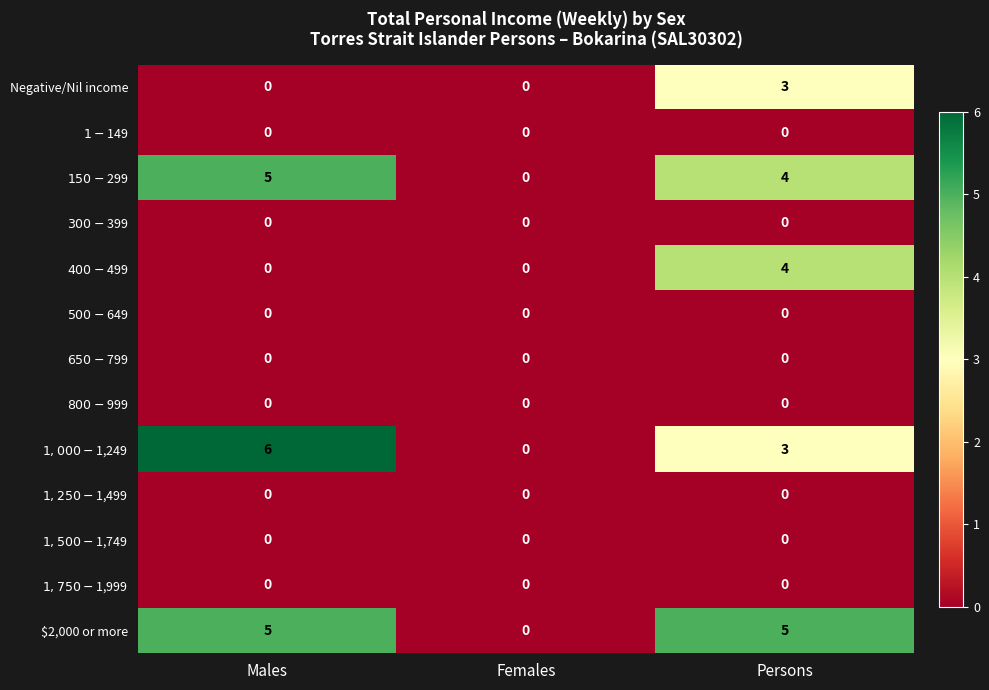

Which series has the widest spread of values?

$1,000-$1,249